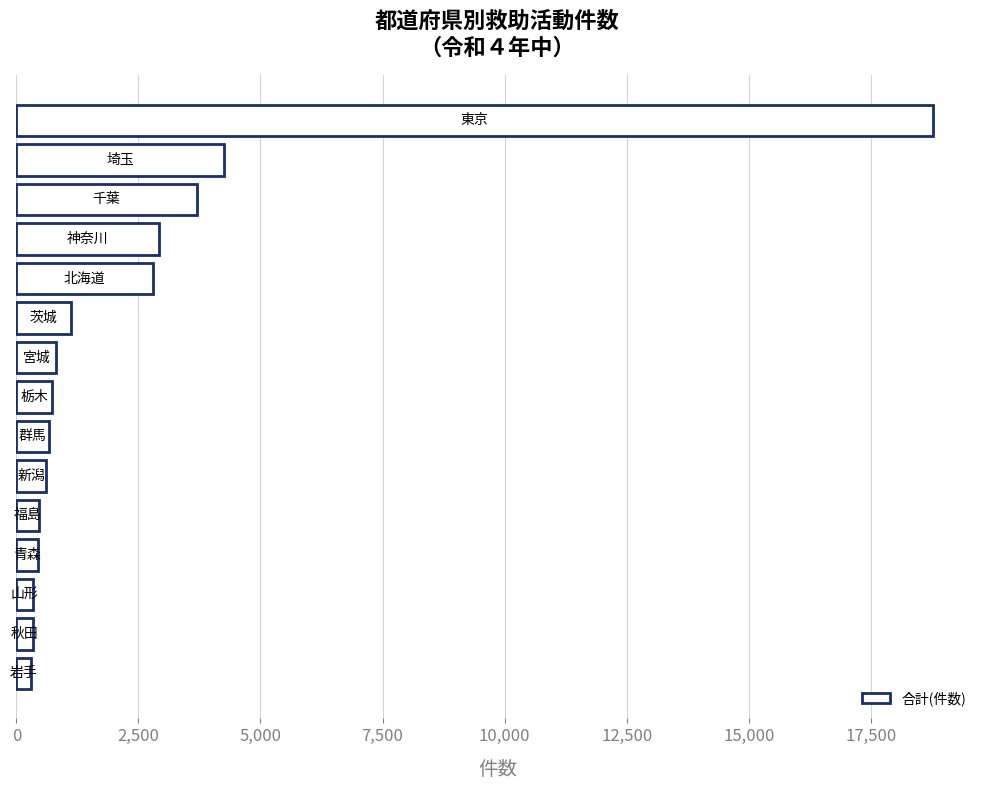

What is the minimum value shown in the chart?

309